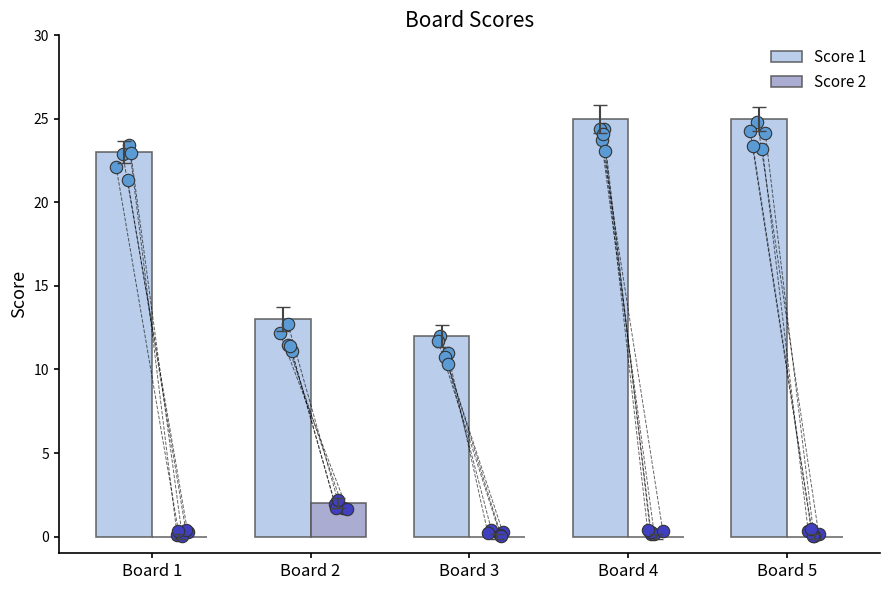

At which category is the sum across all series the highest?

Board 4